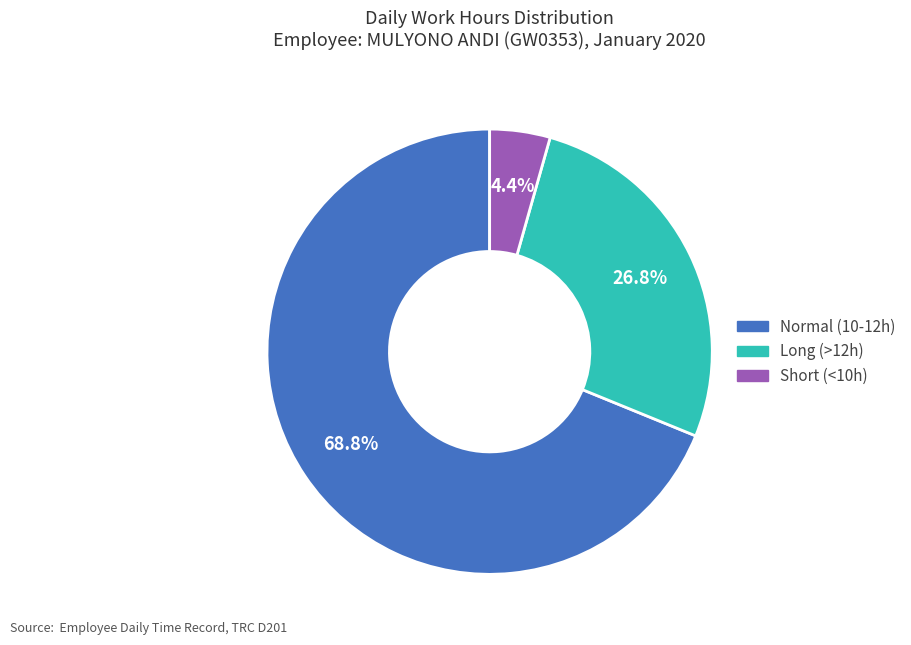

Is there a majority slice in this chart?

Yes